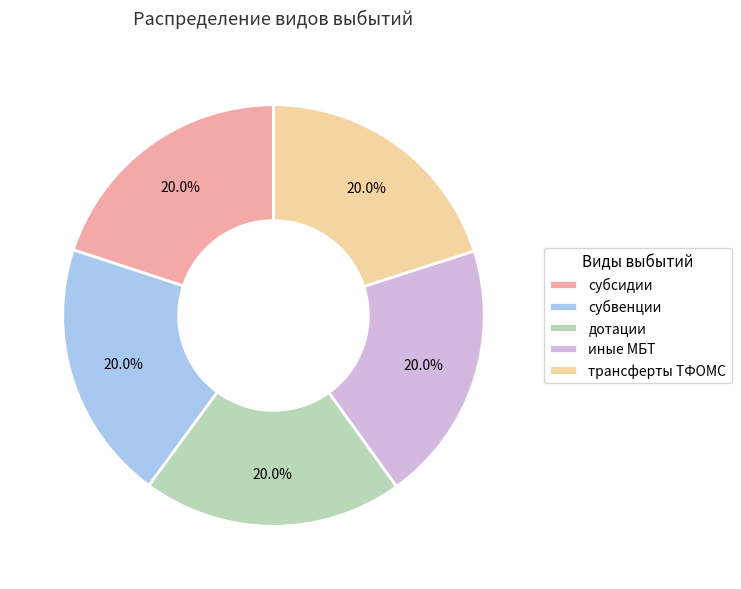

Approximately how many times larger is the value at субсидии compared to трансферты ТФОМС?

1.0